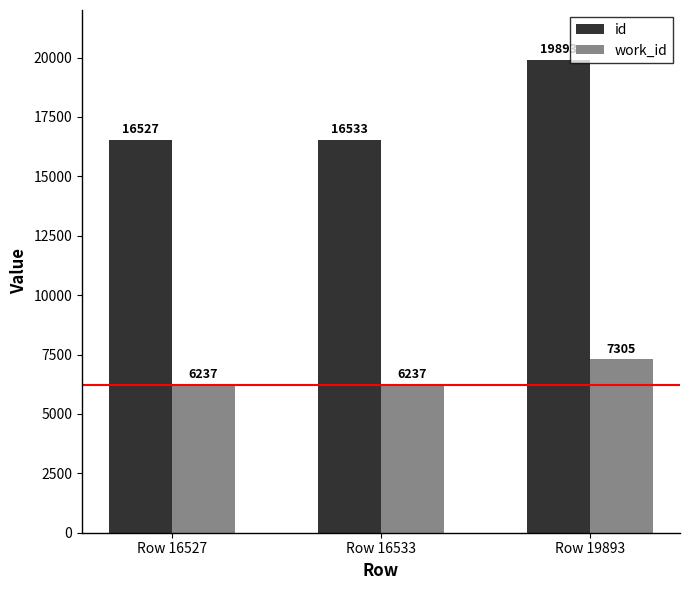

Which series changed the most between Row 16527 and Row 19893?

id